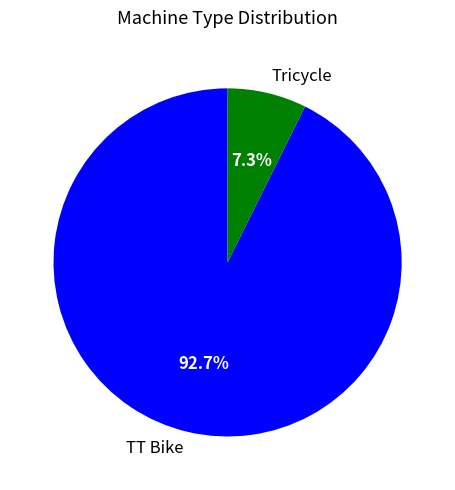

Is Tricycle the majority of the pie?

No